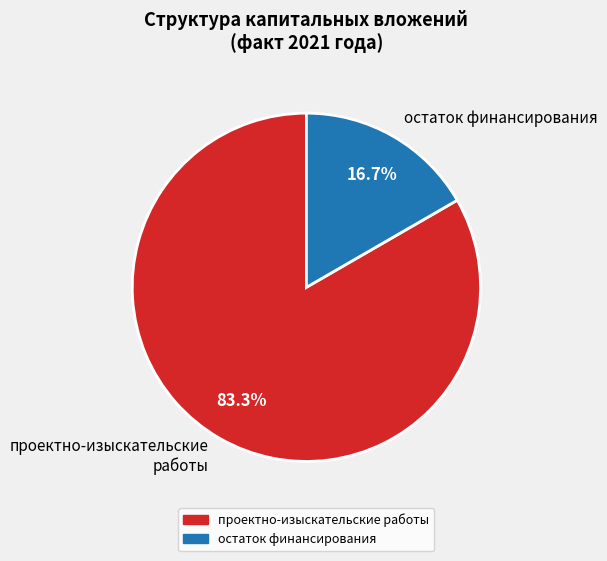

How many segments does this pie chart have?

2